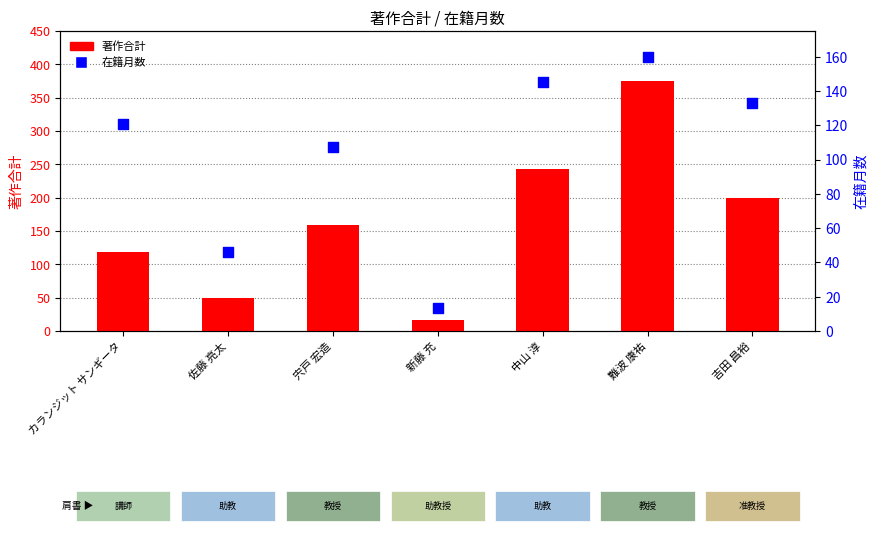

What is the total value across all series at 中山 淳?

388.5